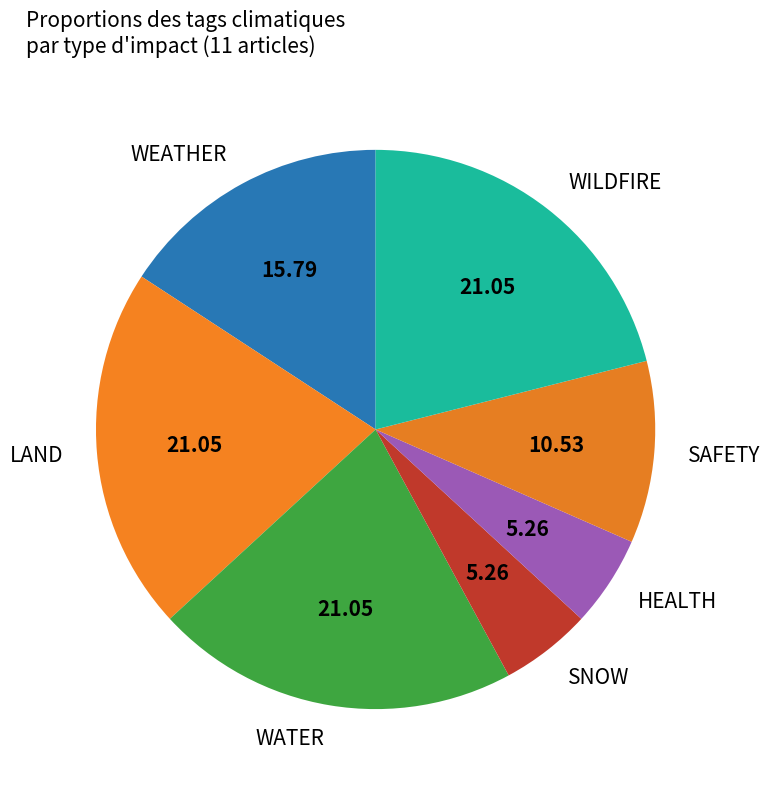

Is the sum of WILDFIRE and SAFETY greater than half?

No